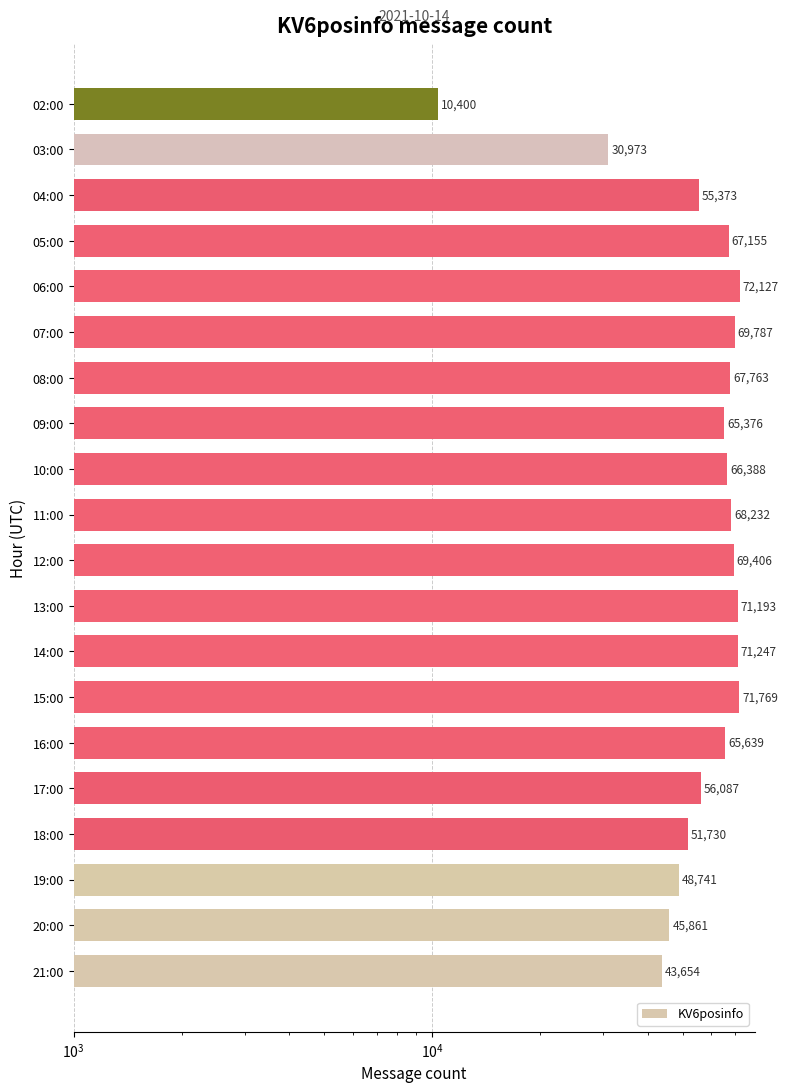

What is the greatest value displayed?

72127